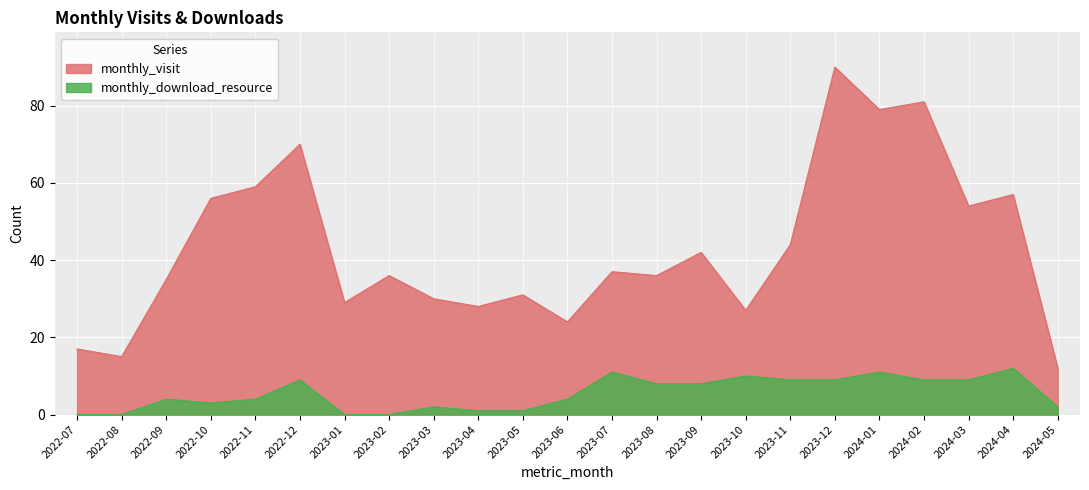

Rank the series by their maximum value, from lowest to highest.

monthly_download_resource, monthly_visit